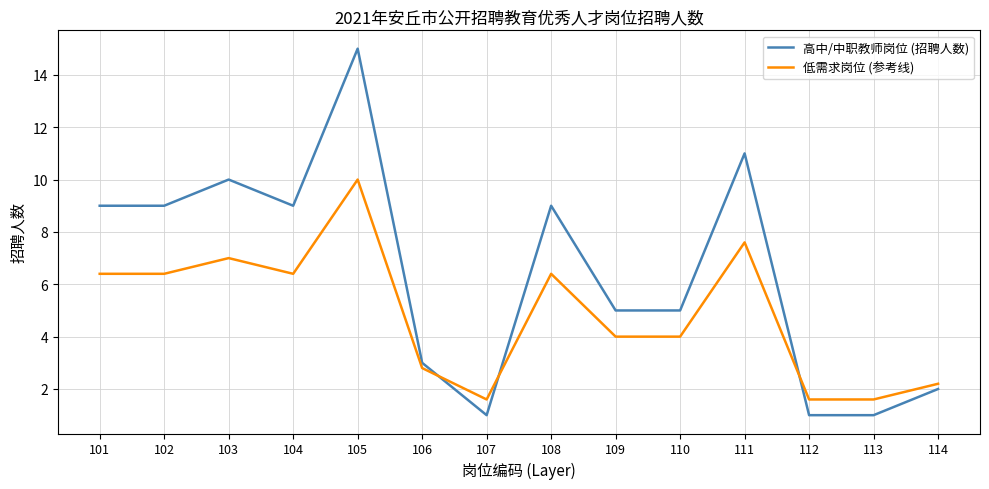

At which label does 低需求岗位 (参考线) first exceed 6?

101